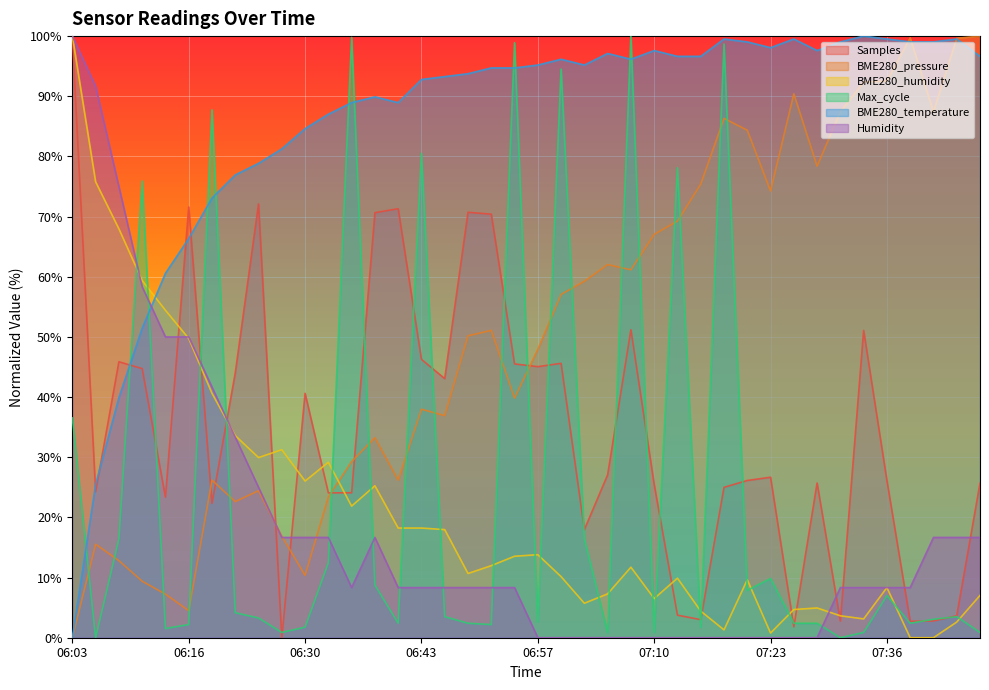

In BME280_humidity, how many points are lower than both neighbors (excluding endpoints)?

9